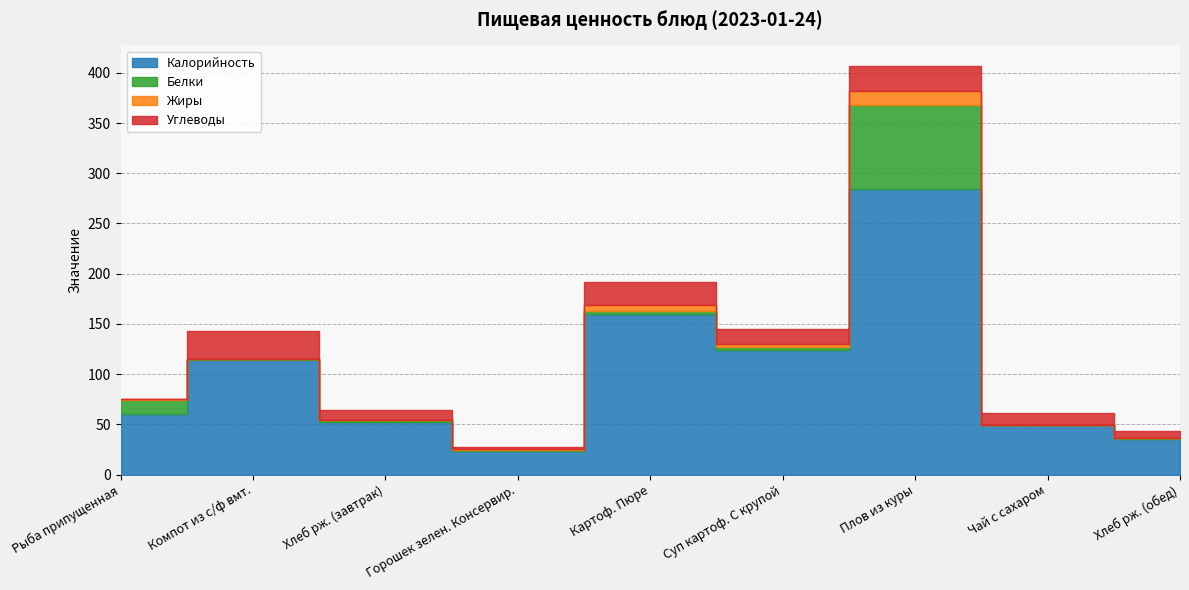

Reading left to right, what are all the values shown in this chart?

Калорийность: 60	114	52	23	160	124	284	49	35
Белки: 14	1	2	1	3	3	84	0	1
Жиры: 1	0	0	1	6	3	14	0	0
Углеводы: 0	28	10	2	23	15	25	12	7